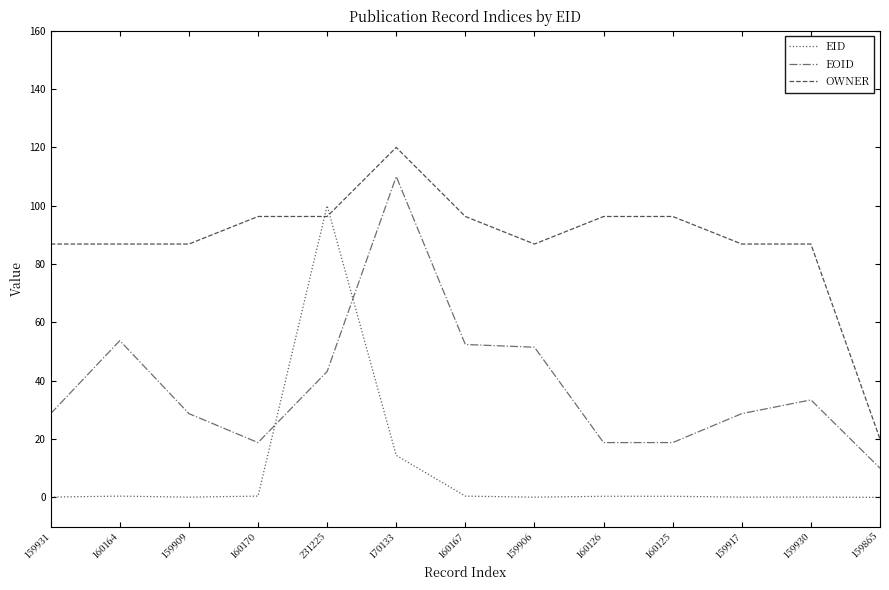

Which label corresponds to the largest value in the chart?

170133